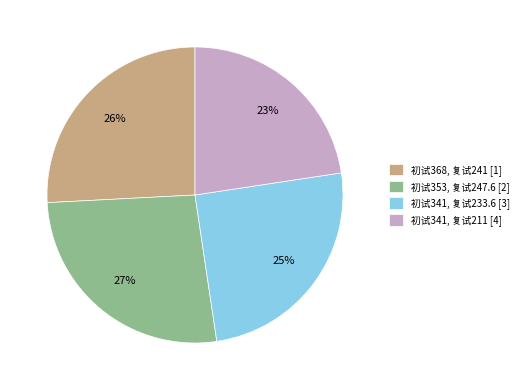

To the nearest percent, what is the average slice percentage?

25%